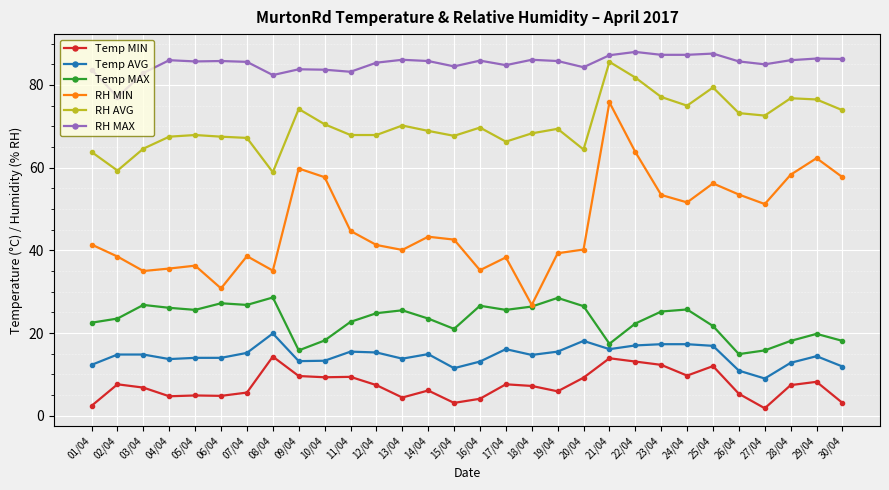

What is the approximate value of RH MAX at 28/04?

86.0